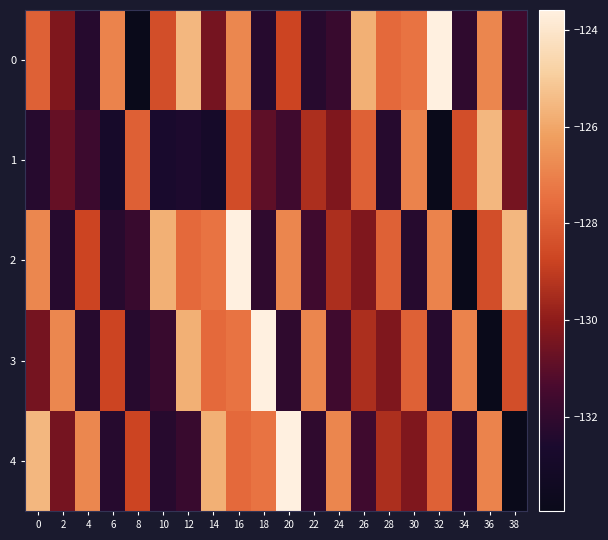

What is the difference between the highest and lowest values at 20?

8.5